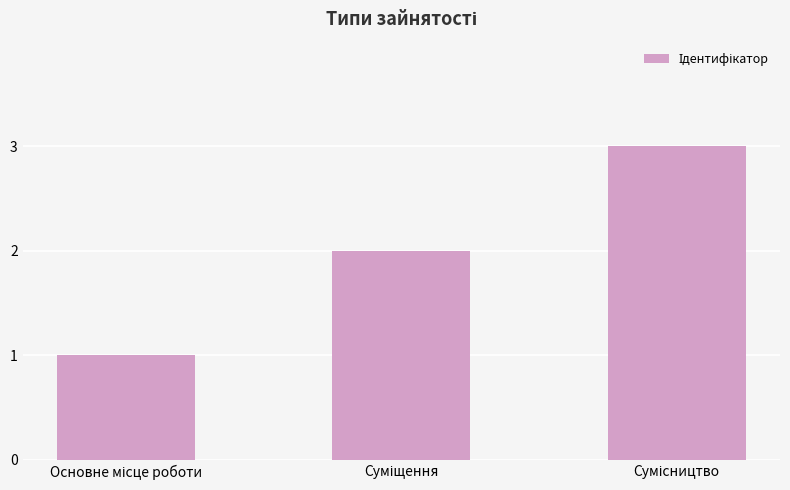

What is the difference between the maximum and minimum values?

2